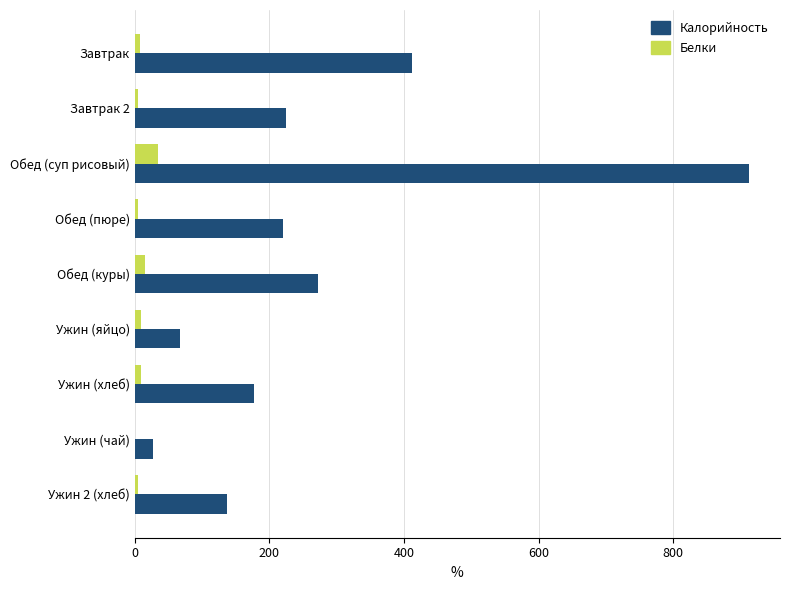

Where is Калорийность nearest to the value 470?

Завтрак